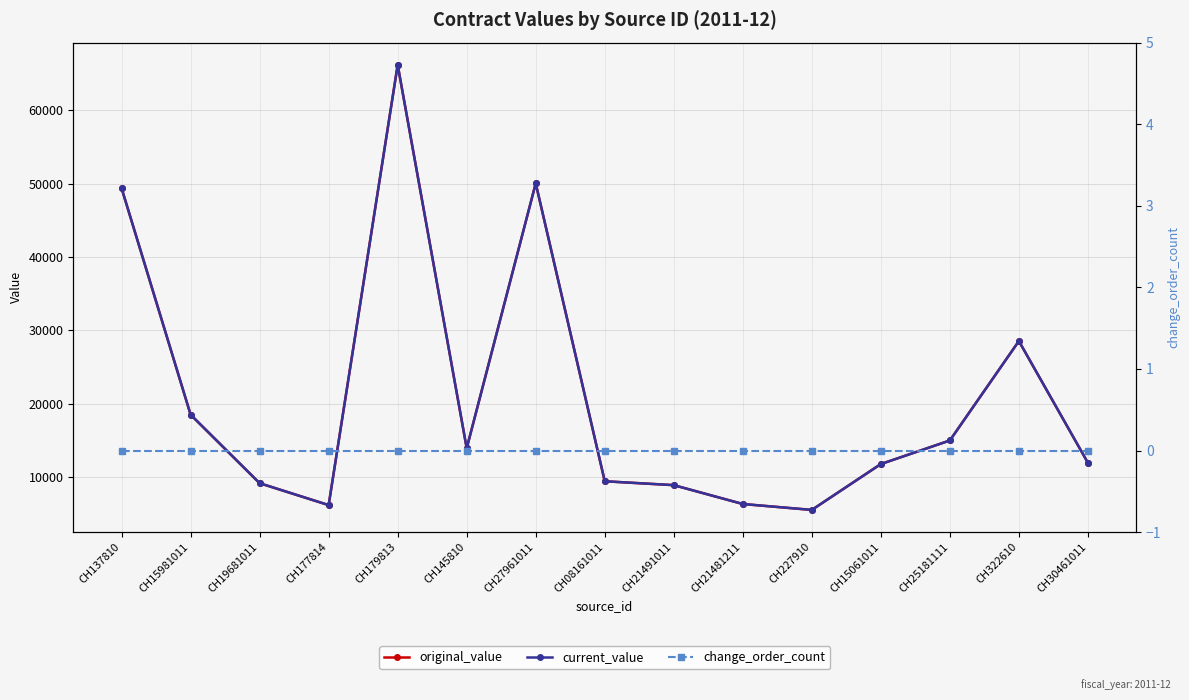

Between CH179813 and CH27961011, which series saw the biggest shift?

original_value